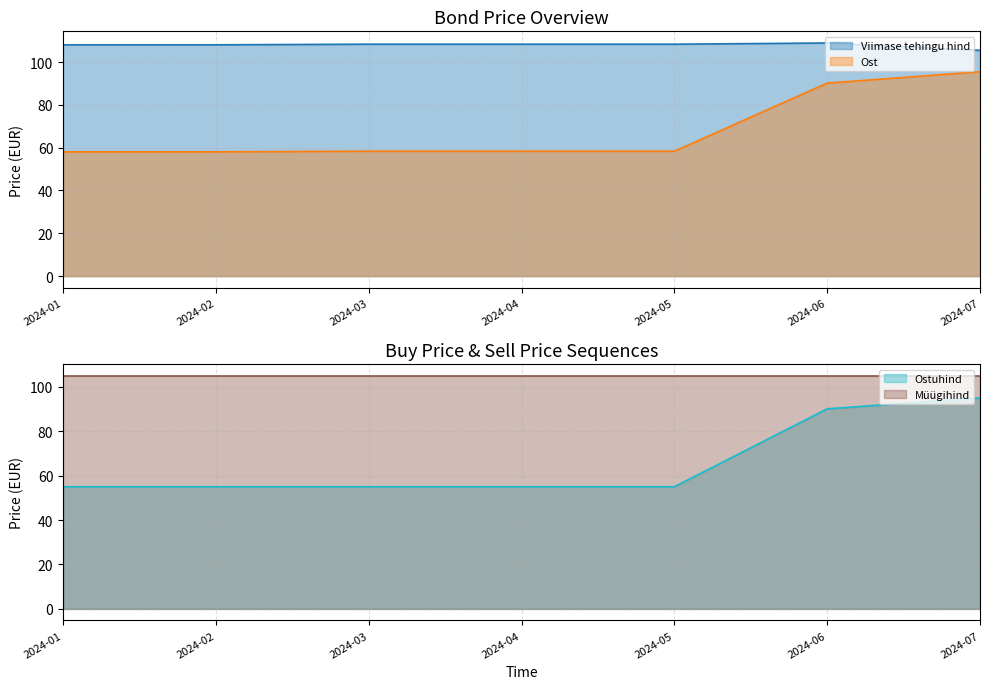

Is it true that Viimase tehingu hind equals 189.8 at 2024-03?

False